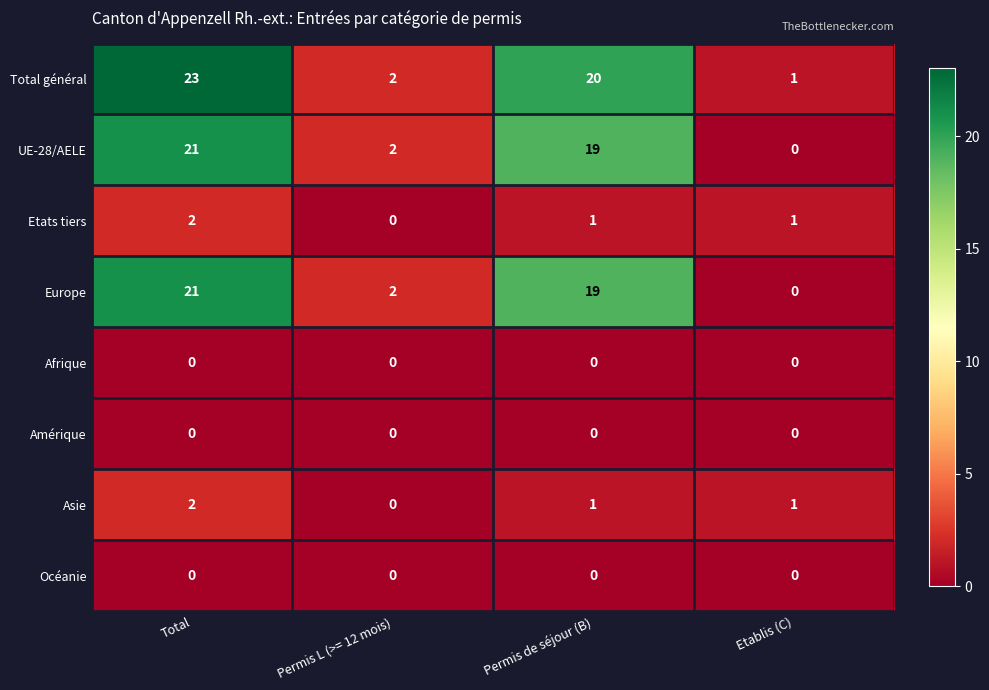

Is it true that Etats tiers equals -1 at Permis L (>= 12 mois)?

False